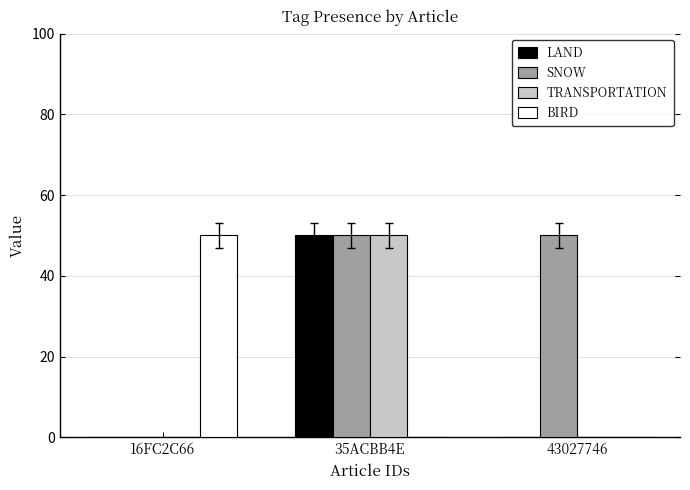

What is the sum of all BIRD values?

50